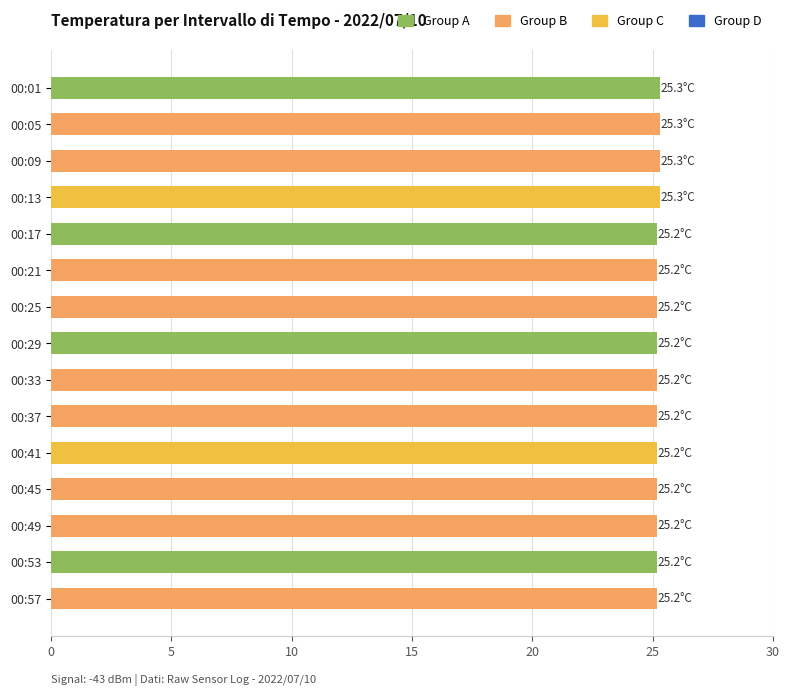

What is the maximum value shown in the chart?

25.3